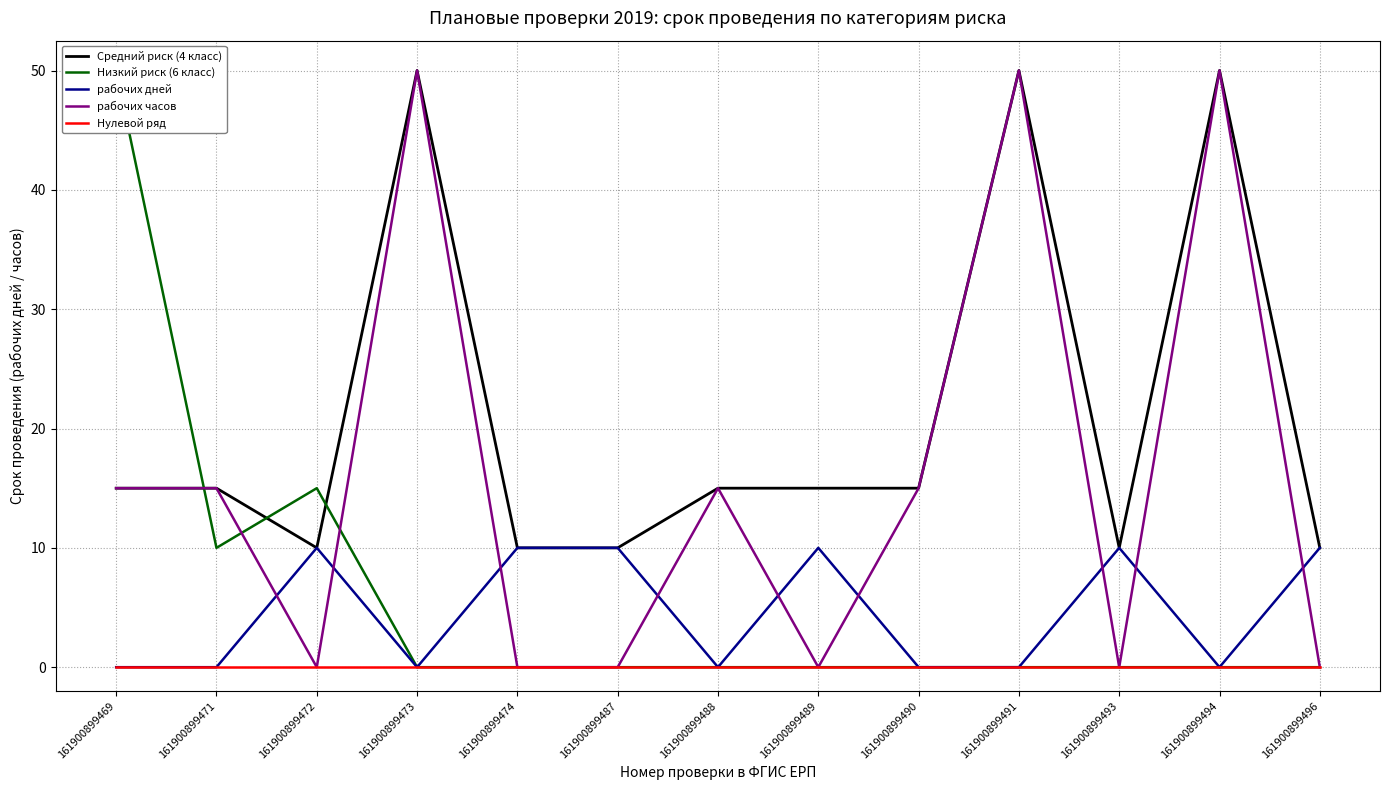

Reading left to right, list all the values displayed in this chart.

Средний риск (4 класс): 15	15	10	50	10	10	15	15	15	50	10	50	10
Низкий риск (6 класс): 50	10	15	0	0	0	0	0	0	0	0	0	0
рабочих дней: 0	0	10	0	10	10	0	10	0	0	10	0	10
рабочих часов: 15	15	0	50	0	0	15	0	15	50	0	50	0
Нулевой ряд: 0	0	0	0	0	0	0	0	0	0	0	0	0